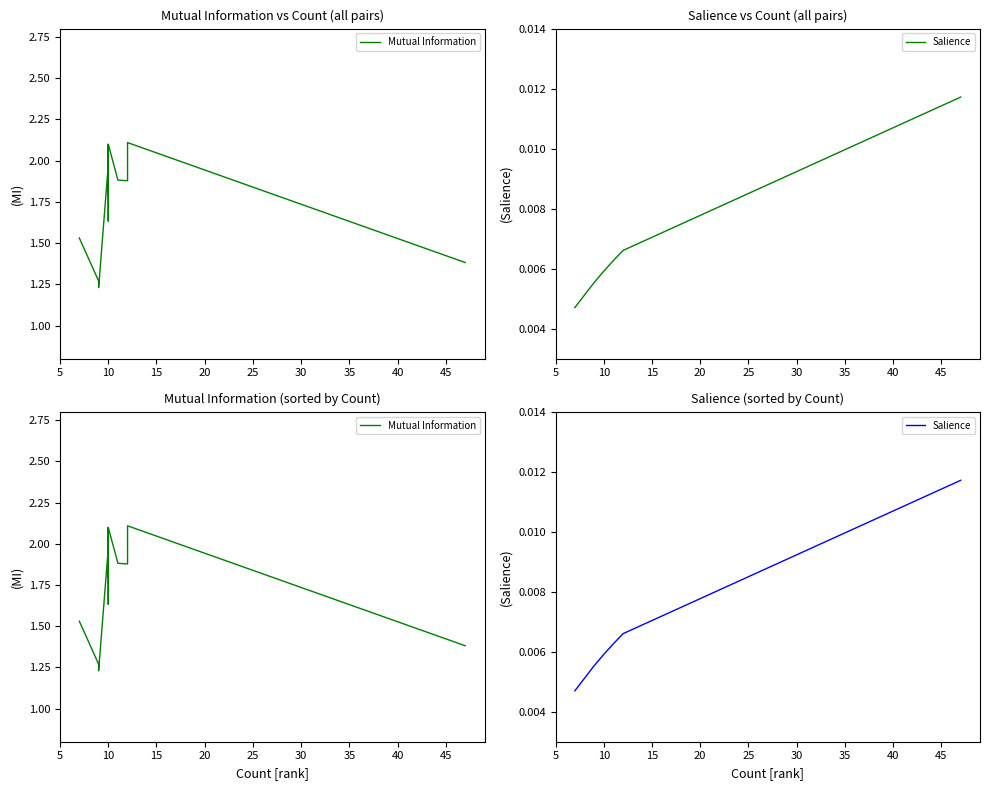

Which series has the widest spread of values?

Mutual Information